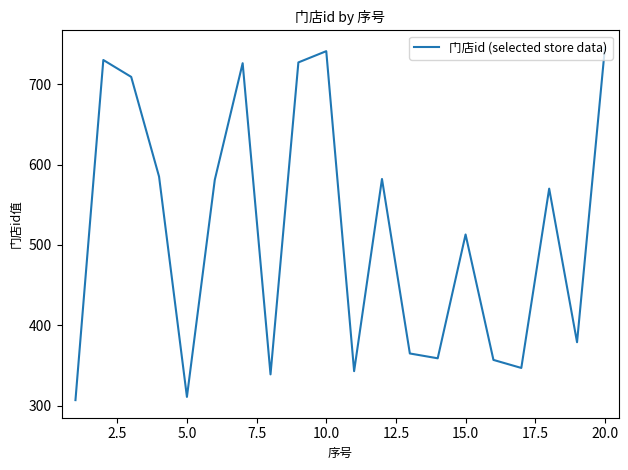

What is the maximum value shown in the chart?

745